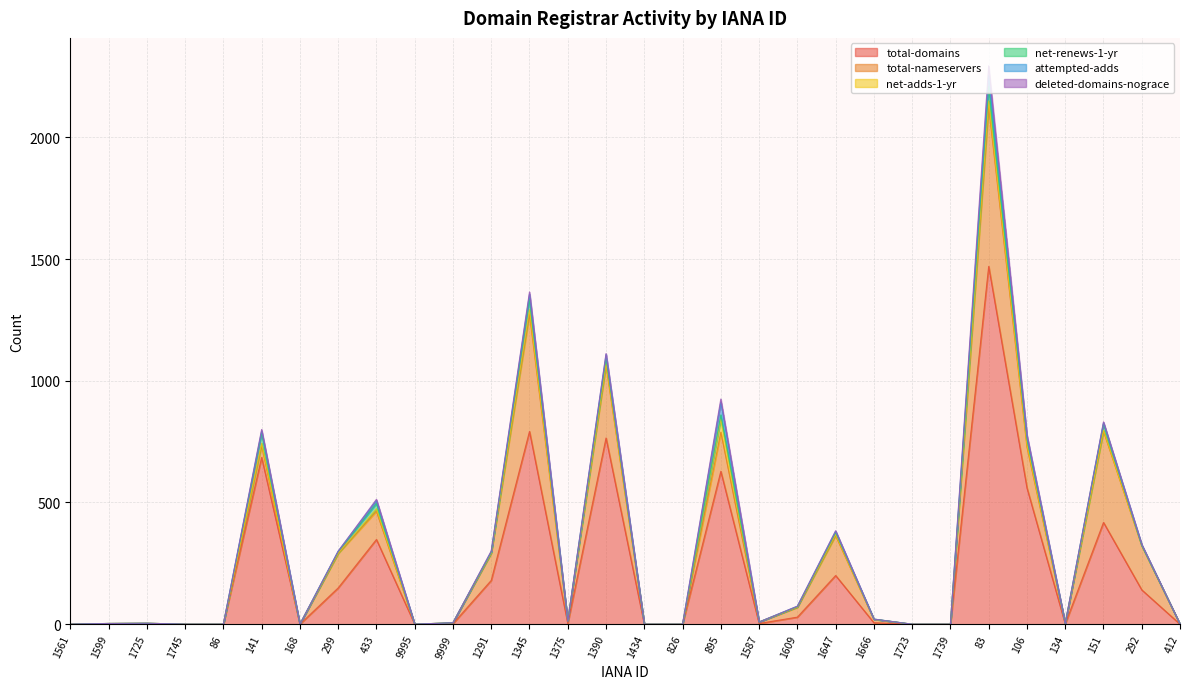

How many series are shown in this chart?

6